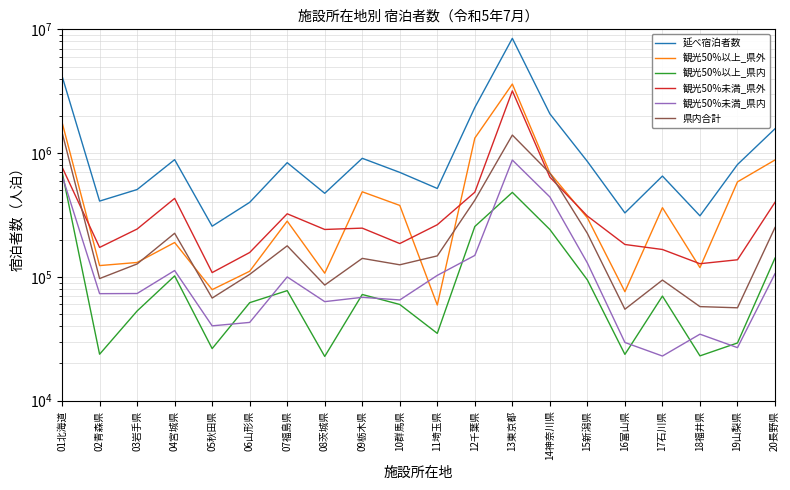

What is the difference between the second highest and second lowest values in the 観光50%以上_県外 series?

1698310